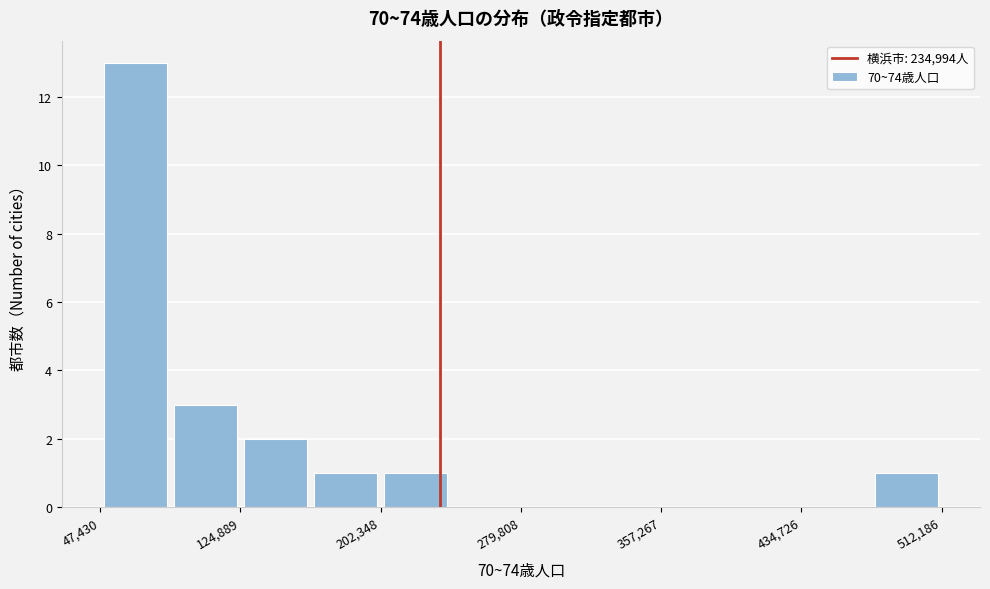

Read against the x-axis, roughly where is the centre of the tallest bar?

70000